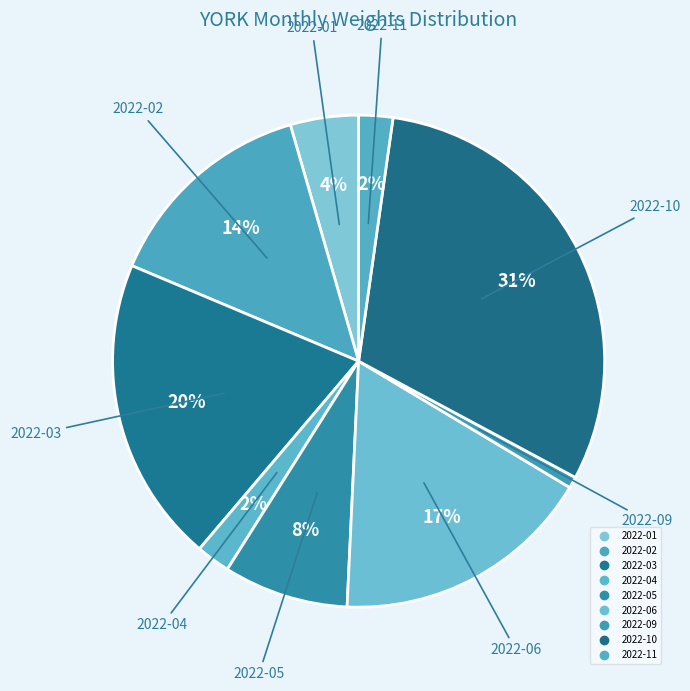

How many slices are in this pie chart?

9